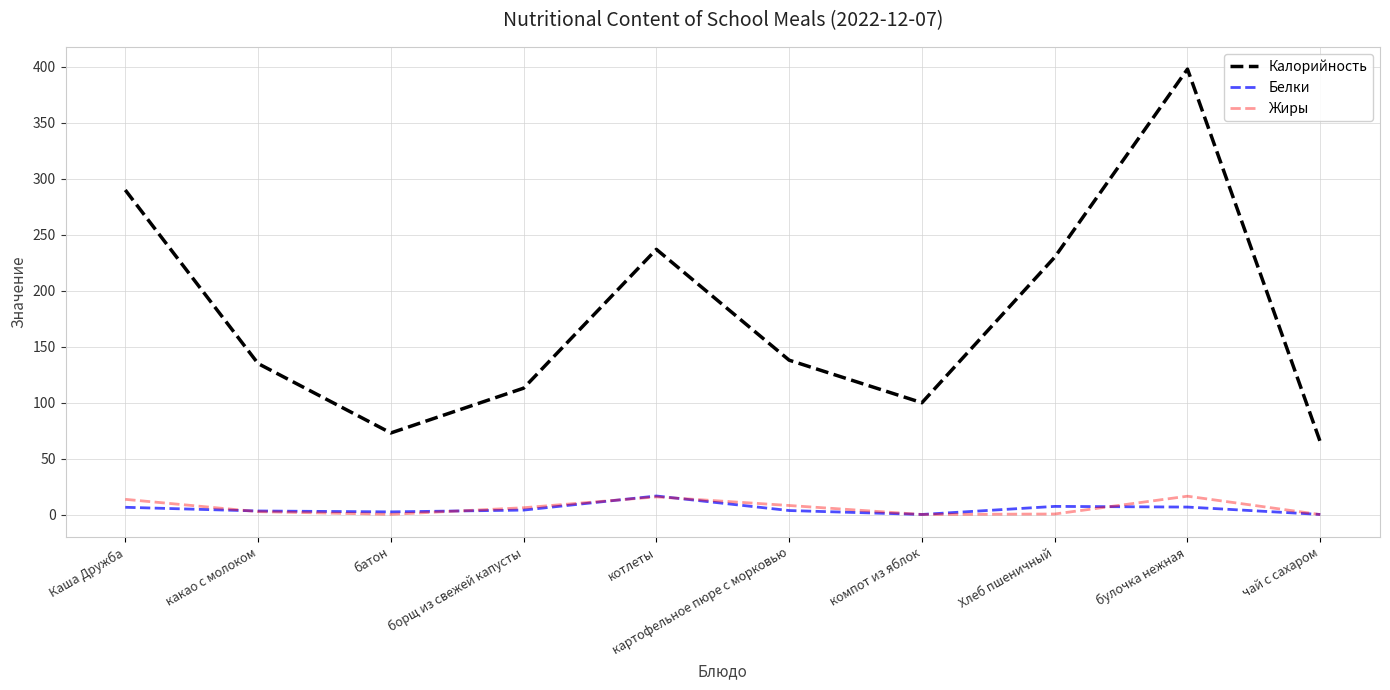

The Калорийность series shows 230.0 at Хлеб пшеничный. True or false?

True